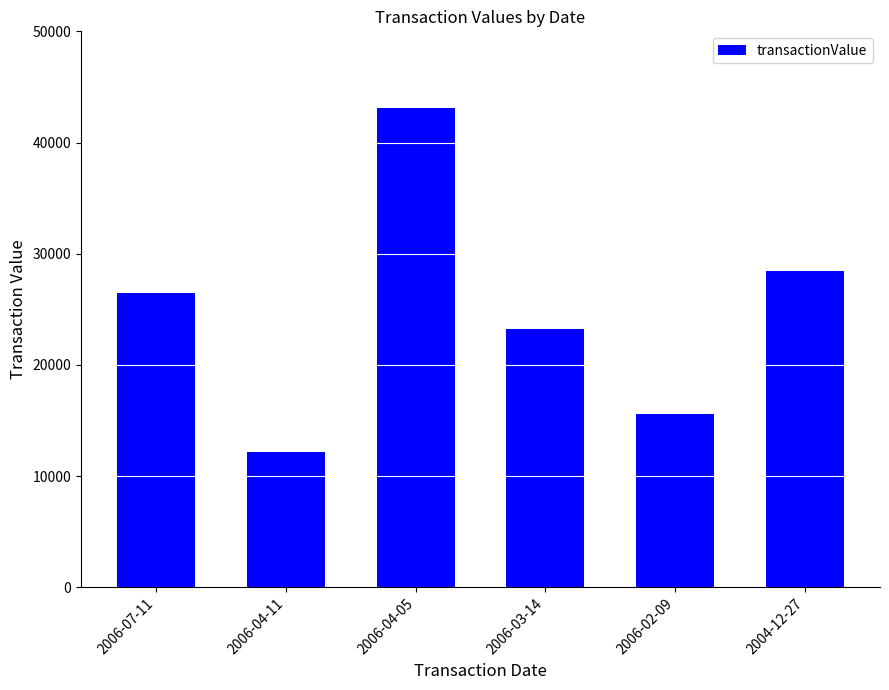

What is the difference between the second highest and minimum values?

16289